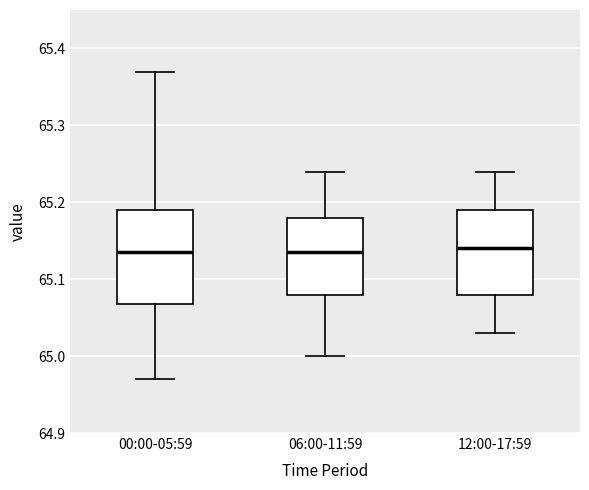

Where does the median line of the box for 00:00-05:59 sit on the y-axis? The values are not printed on the chart, so give them approximately, as read against the axis.

65.14